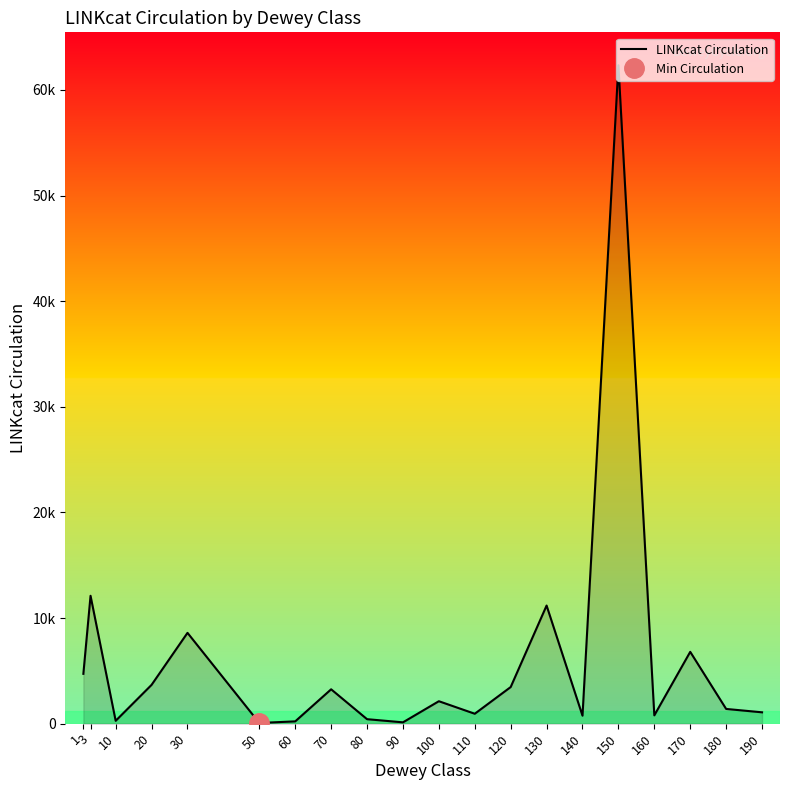

Reading left to right, list all the values displayed in this chart.

4720	12109	272	3677	8600	67	219	3255	426	127	2127	940	3468	11185	756	62341	788	6802	1396	1076